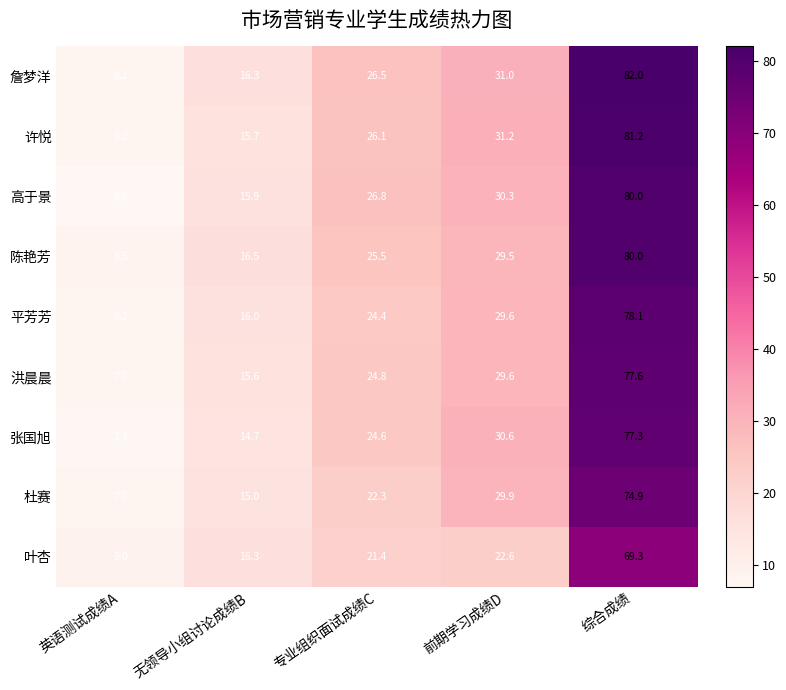

At 专业组织面试成绩C, list the series in order from largest to smallest.

高于景, 詹梦洋, 许悦, 陈艳芳, 洪晨晨, 张国旭, 平芳芳, 杜赛, 叶杏